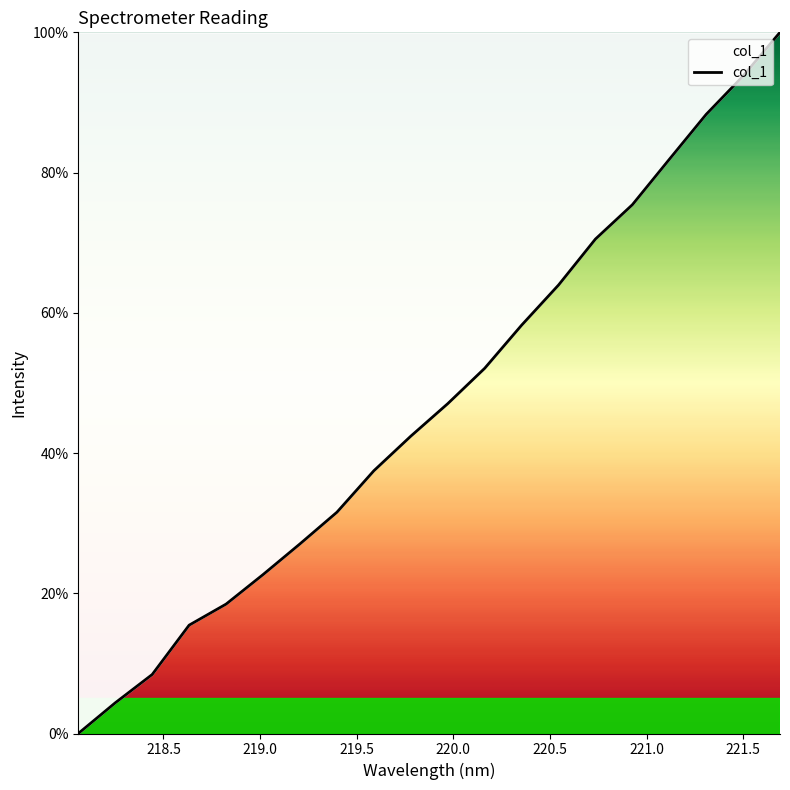

Does the chart display data point markers on the line(s)?

No